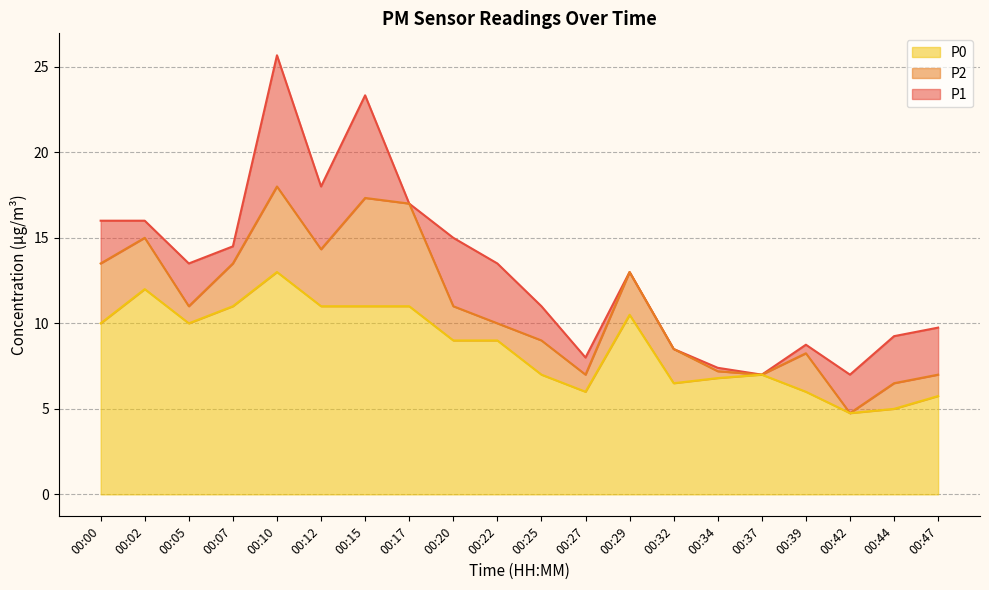

True or false: P0 and P1 cross at least once.

False